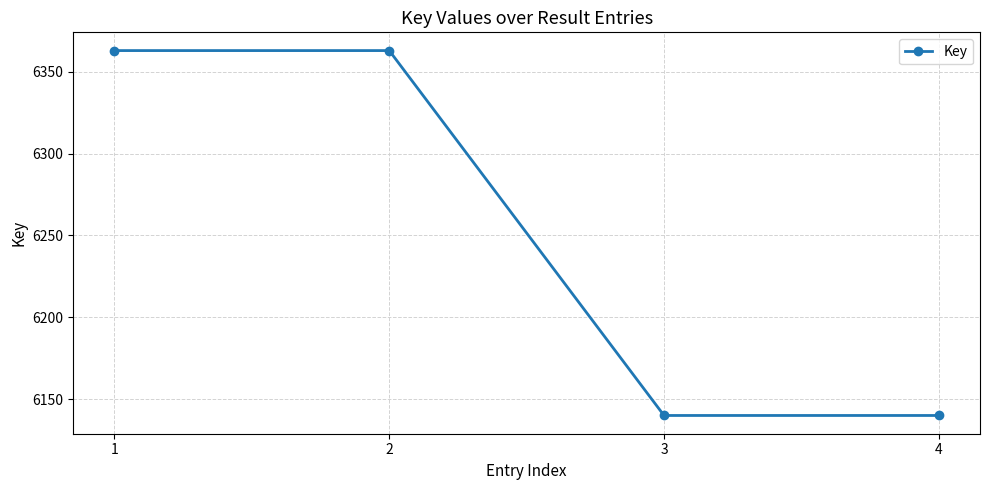

Reading left to right, extract all data points from this chart.

6363	6363	6140	6140